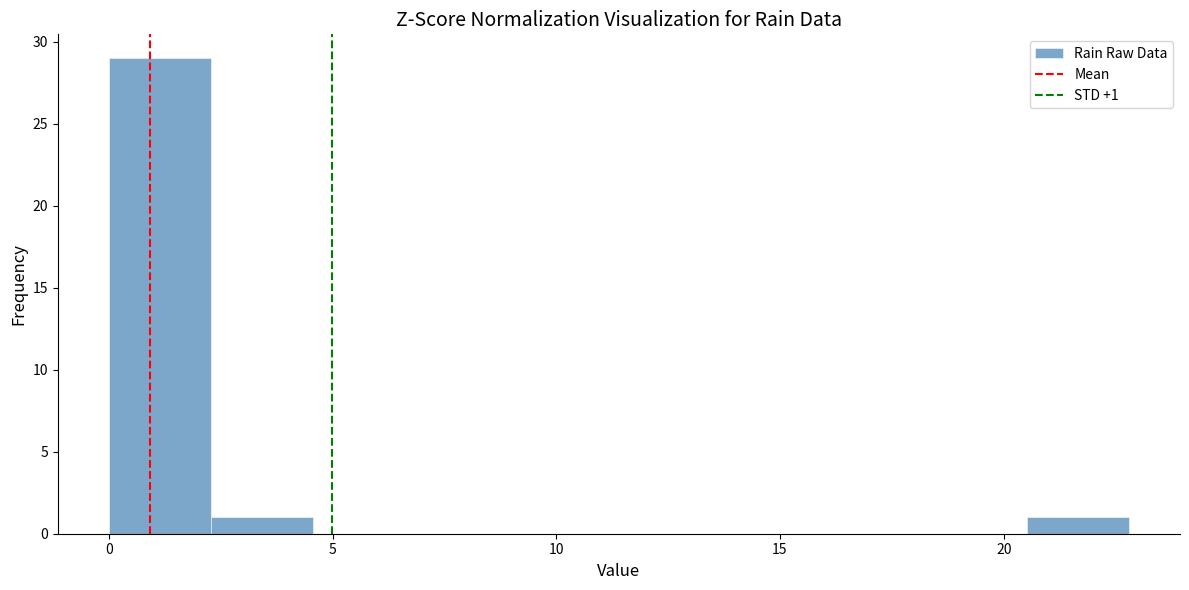

Over which range of the x-axis is the bar tallest?

0.0 to 2.5